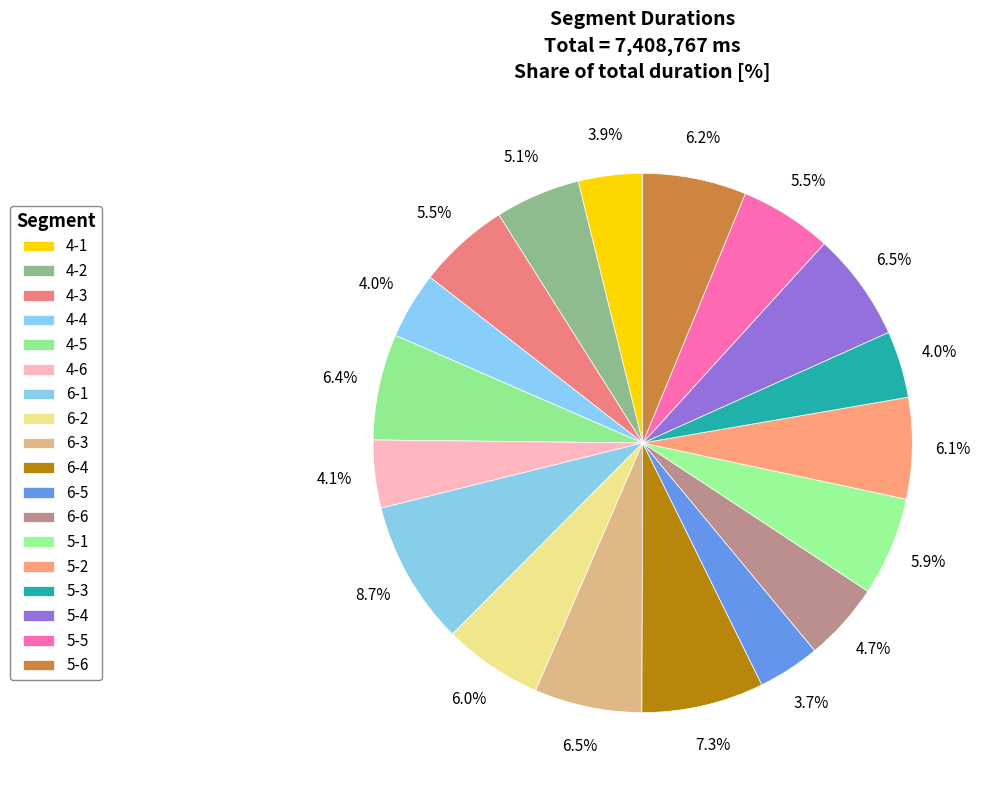

Is there any slice that represents more than half of the pie?

No